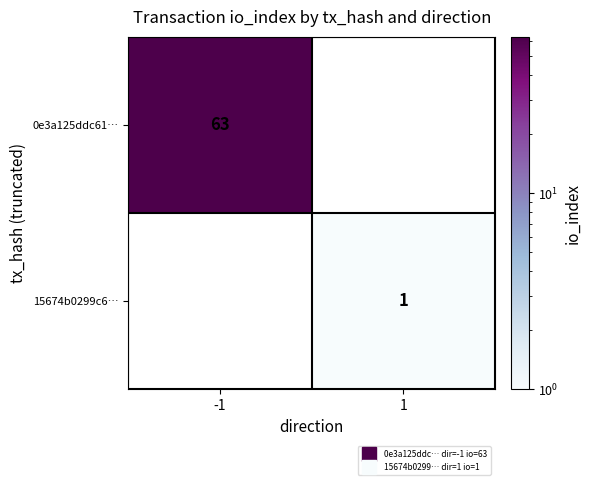

List the series in order of their overall mean, highest first.

0e3a125ddc61…, 15674b0299c6…